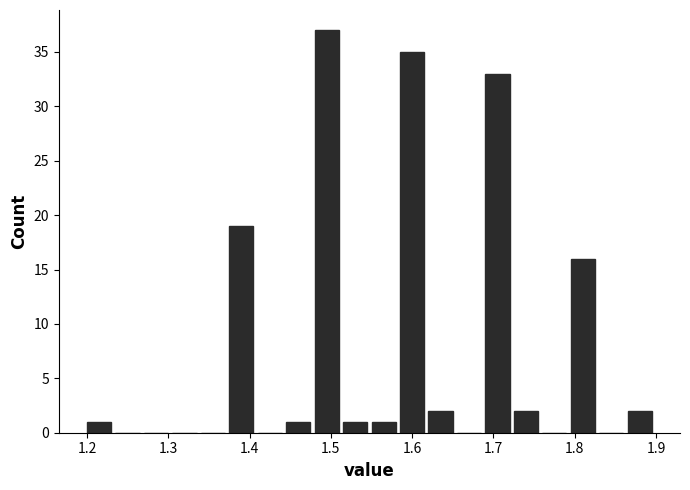

Read against the x-axis, roughly where is the centre of the tallest bar?

1.49